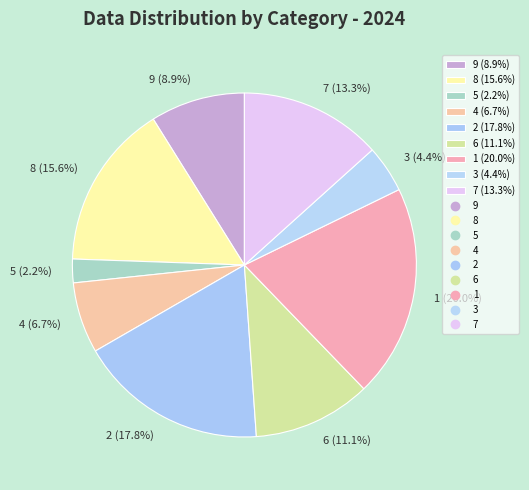

Between 5 (2.2%) and 2 (17.8%), which is larger?

2 (17.8%)